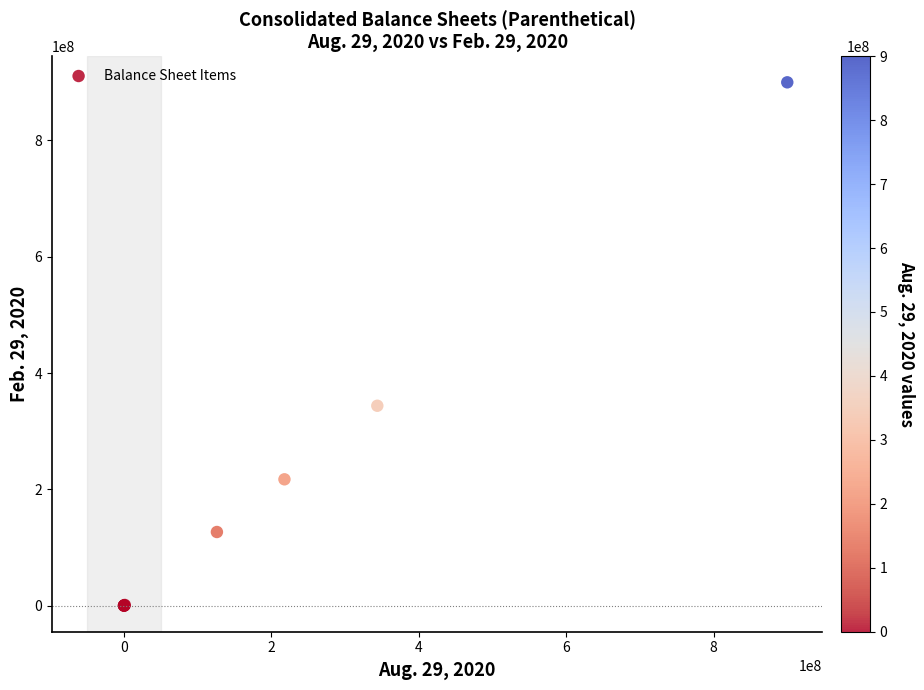

What Y value in the scatter plot is closest to 450000000?

343683000.0